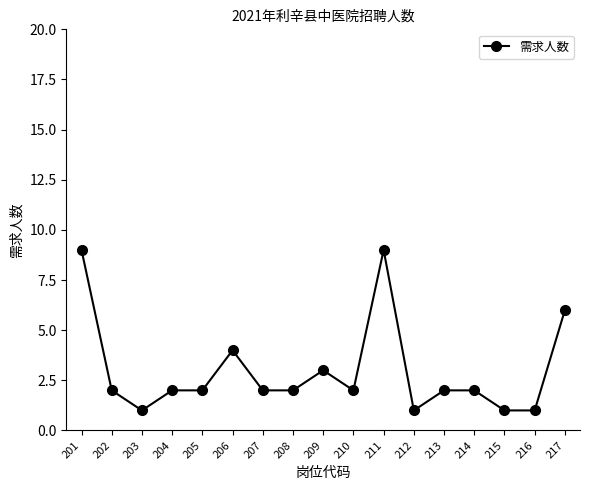

Count the values in the range 2 to 3.

9